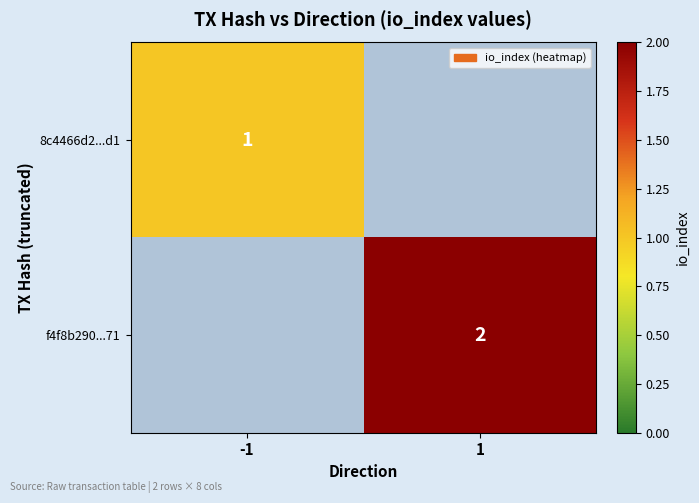

Is it true that f4f8b290...71 equals 1.0 at 1?

False